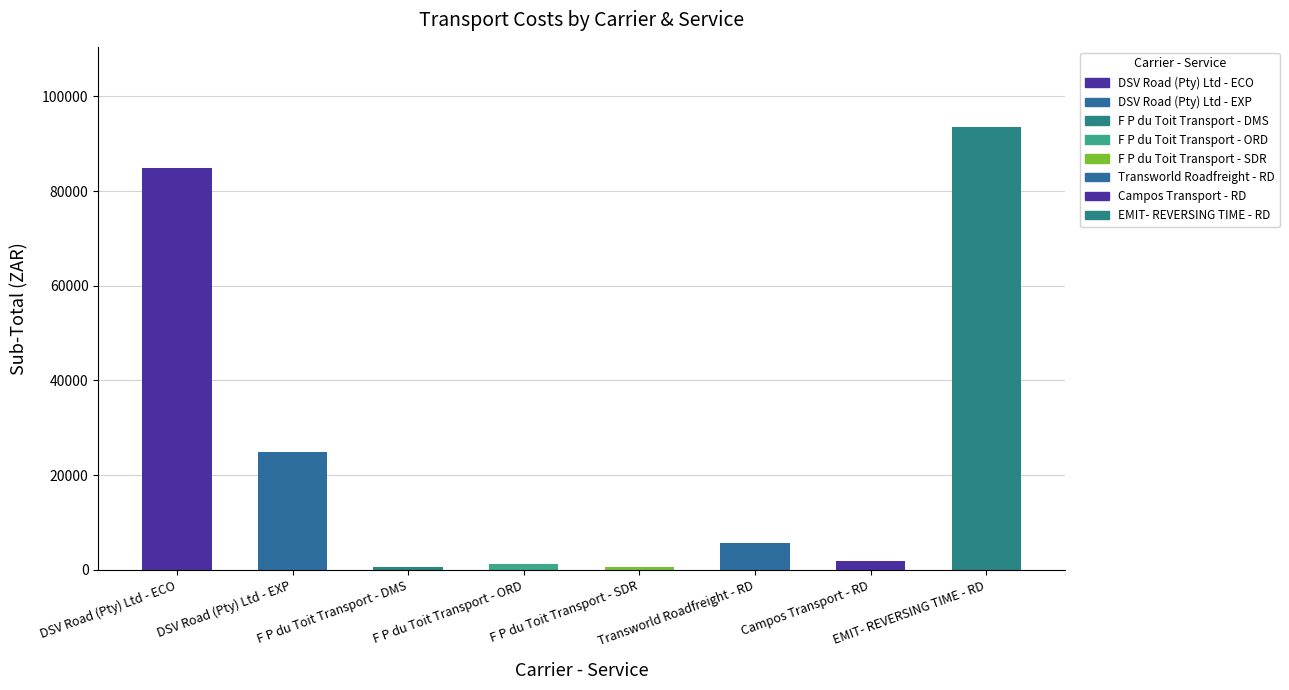

What is the label of the 3rd bar from the right?

Transworld Roadfreight - RD